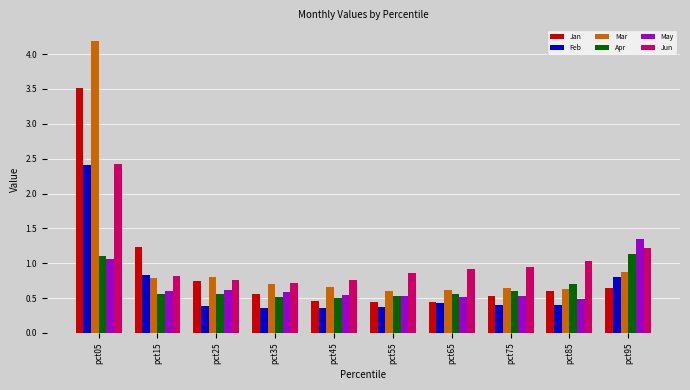

What is the approximate value of Jan at pct15?

1.2